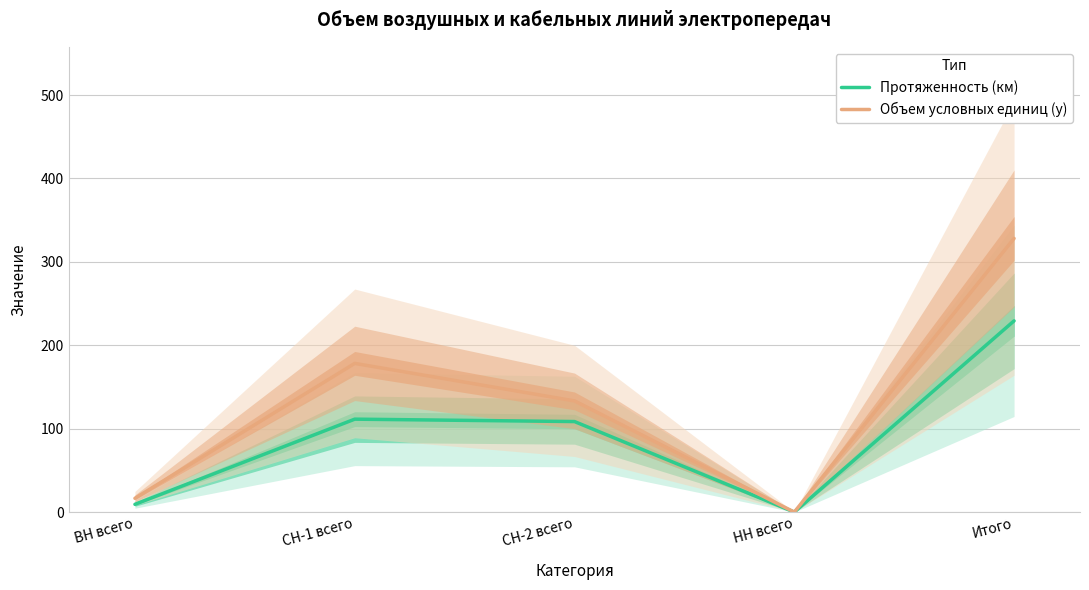

At which category is the sum across all series the highest?

Итого